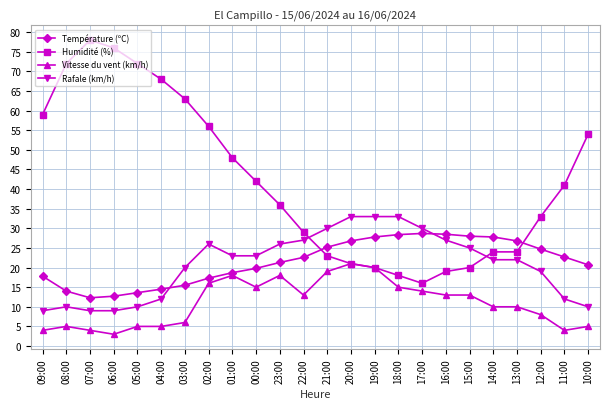

True or false: Rafale (km/h) and Humidité (%) intersect in this chart.

True